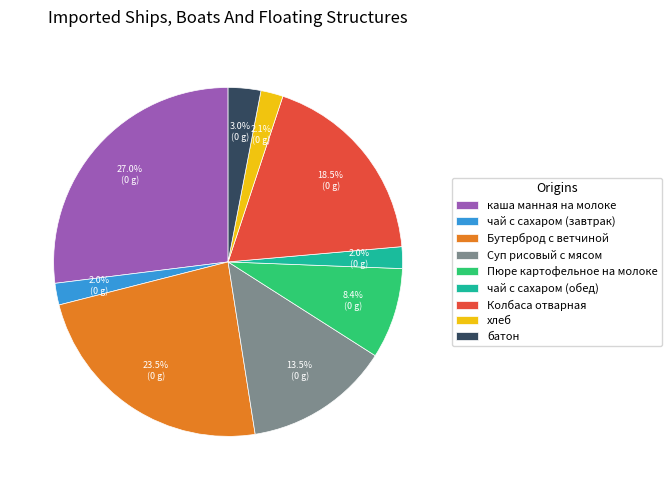

To the nearest percent, what percentage of the pie is Пюре картофельное на молоке?

8%